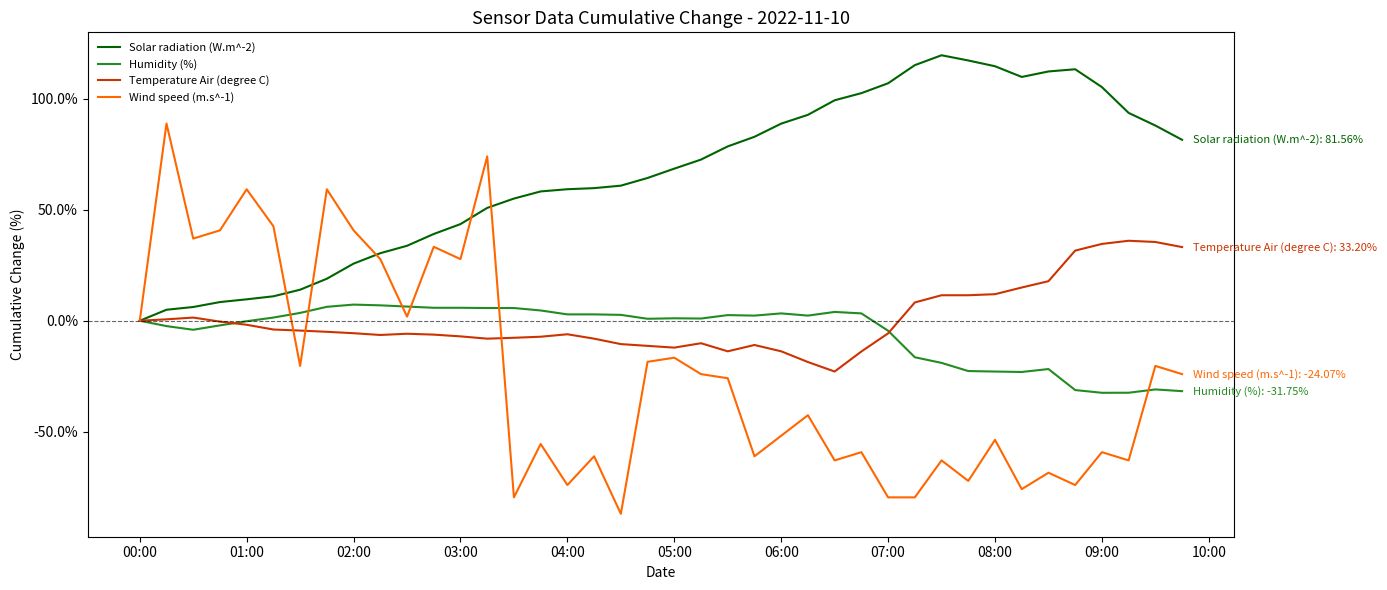

What is the difference between the second highest and minimum values in the Humidity (%) series?

39.4